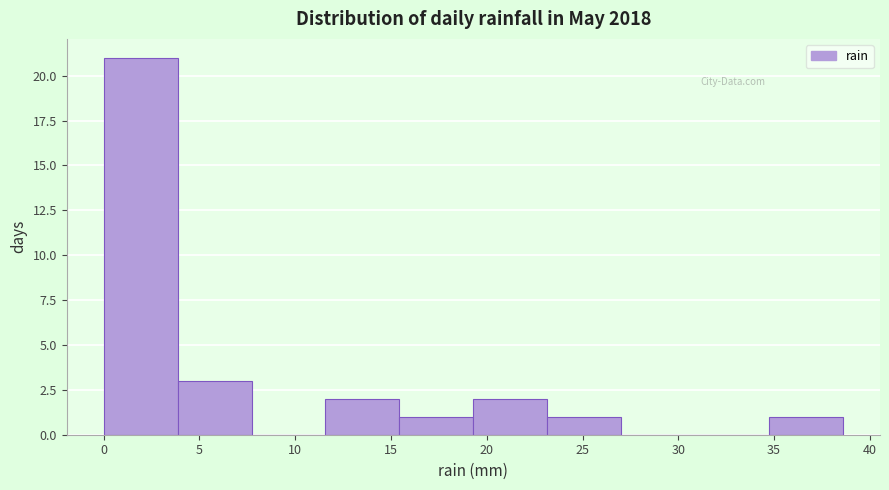

Reading left to right, transcribe this chart: for each bar, give the range it covers on the x-axis and its height. Neither the bar edges nor the heights are printed on the chart, so give them approximately, as read against the axes.

0.0 to 4.0: 21
4.0 to 7.5: 3
7.5 to 11.5: 0
11.5 to 15.5: 2
15.5 to 19.5: 1
19.5 to 23.0: 2
23.0 to 27.0: 1
27.0 to 31.0: 0
31.0 to 34.5: 0
34.5 to 38.5: 1